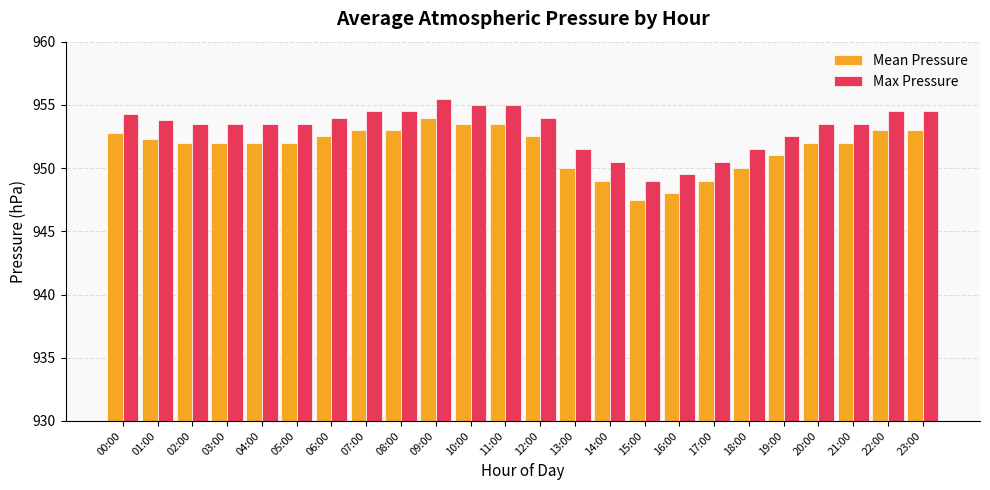

Which category has the lowest value in the Mean Pressure series?

15:00